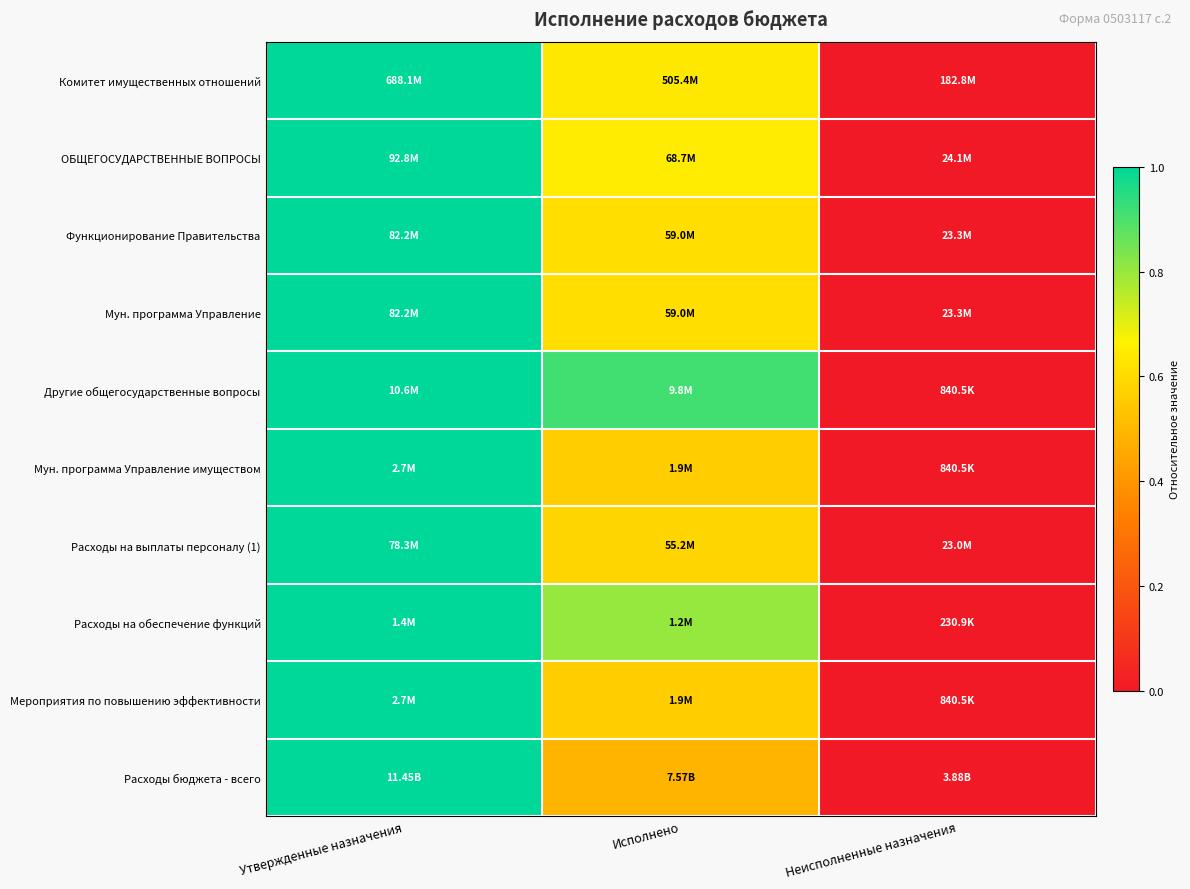

At how many categories does at least one series exceed 0?

2